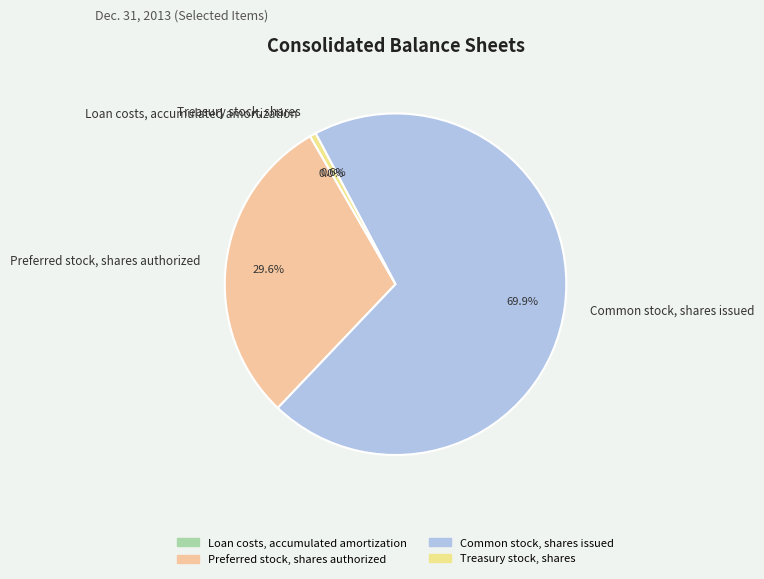

Combined, what portion of the pie is Preferred stock, shares authorized and Common stock, shares issued?

99.4%